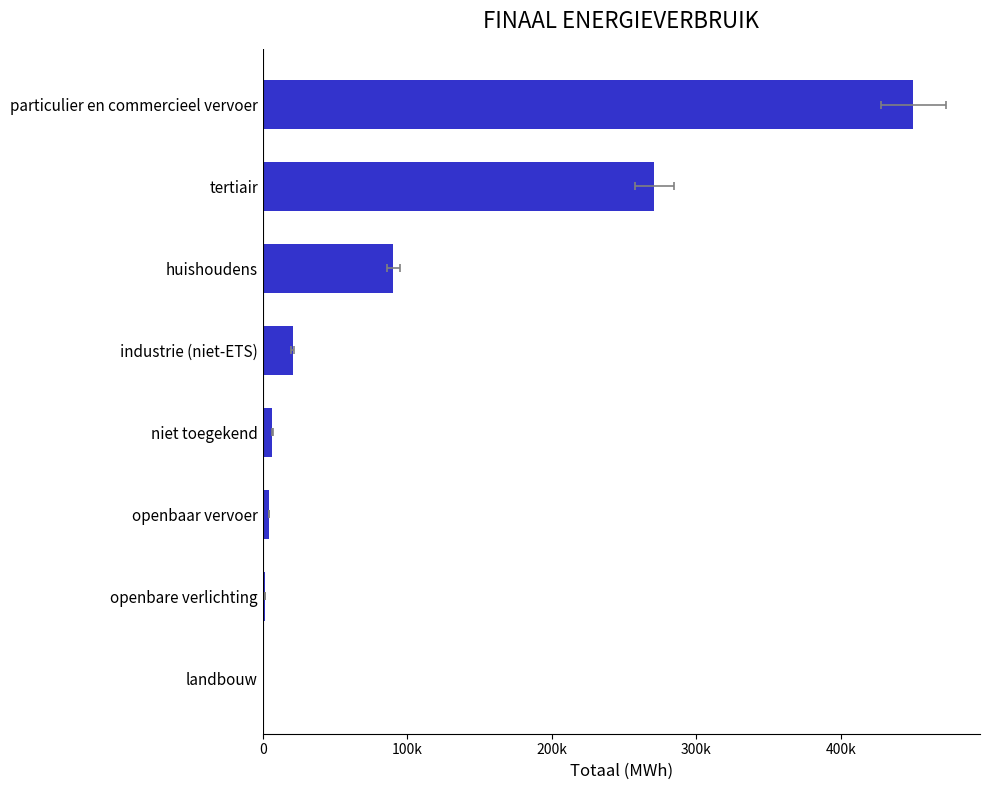

Reading left to right, list all the values displayed in this chart.

129.7	1458.6	4216.3	6503.0	20706.7	90269.3	270790.4	450074.0